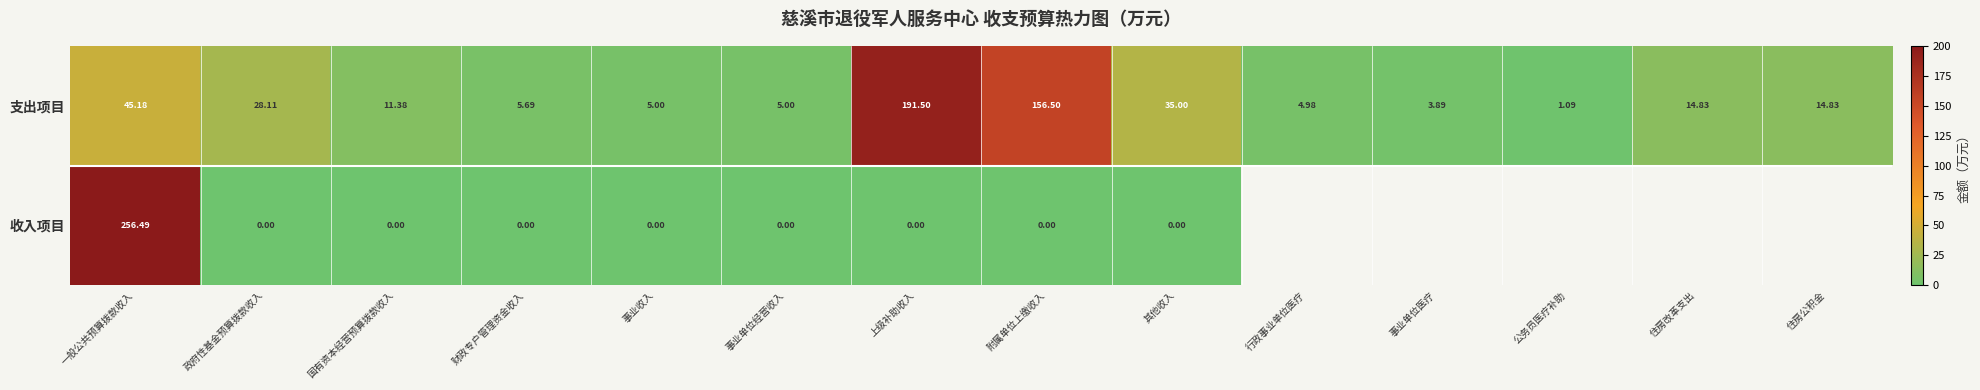

What is the spread (max minus min) of values at 上级补助收入?

191.5